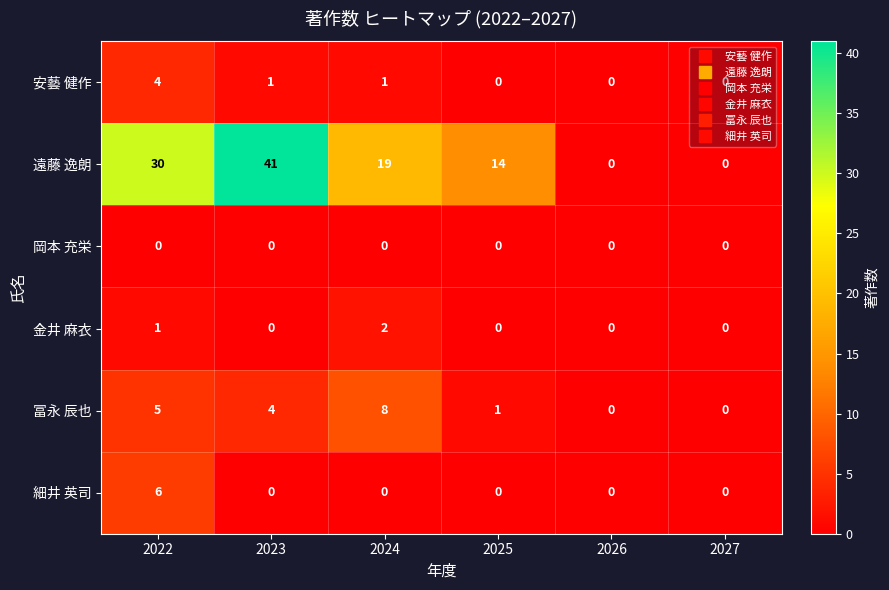

Which series has the widest spread of values?

遠藤 逸朗